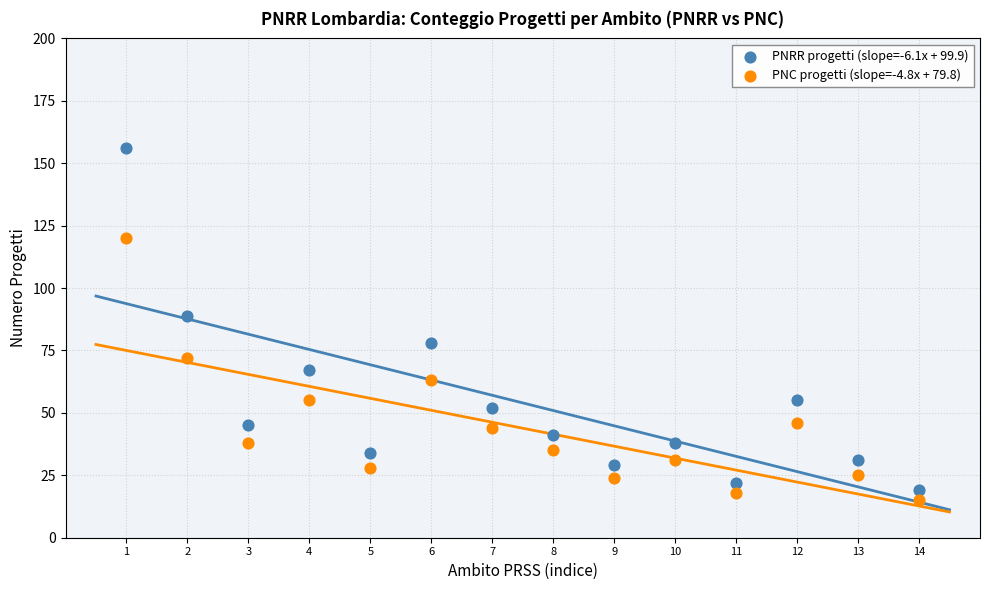

Across all data points, what is the range of X values (max minus min)?

13